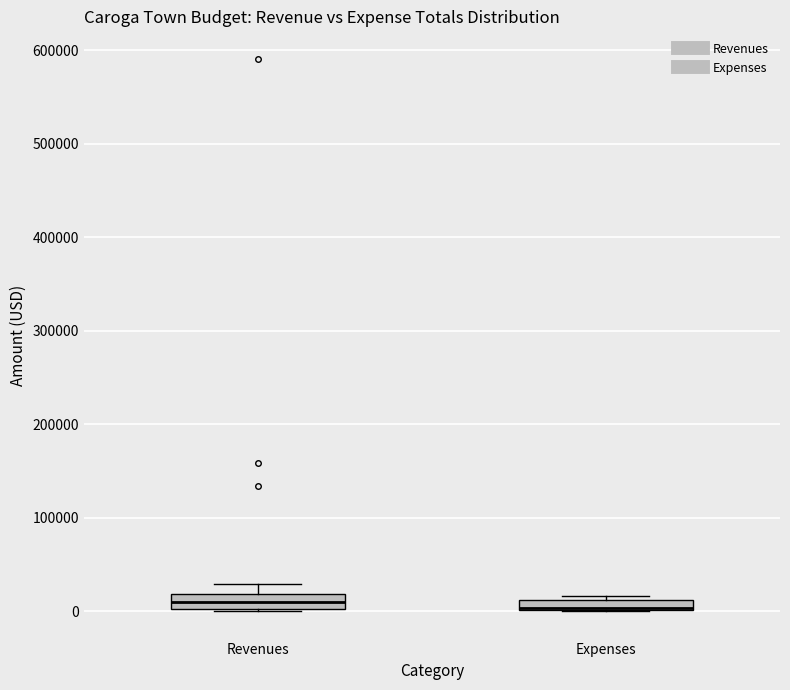

Where is the upper edge of the box for Revenues on the y-axis? The values are not printed on the chart, so give them approximately, as read against the axis.

20000